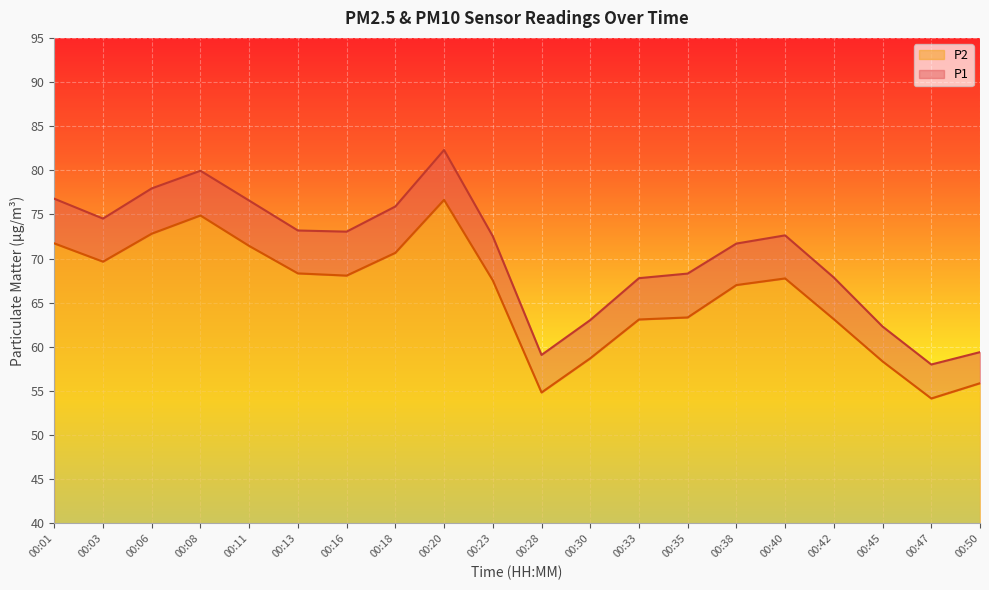

Does the chart display data point markers on the line(s)?

No